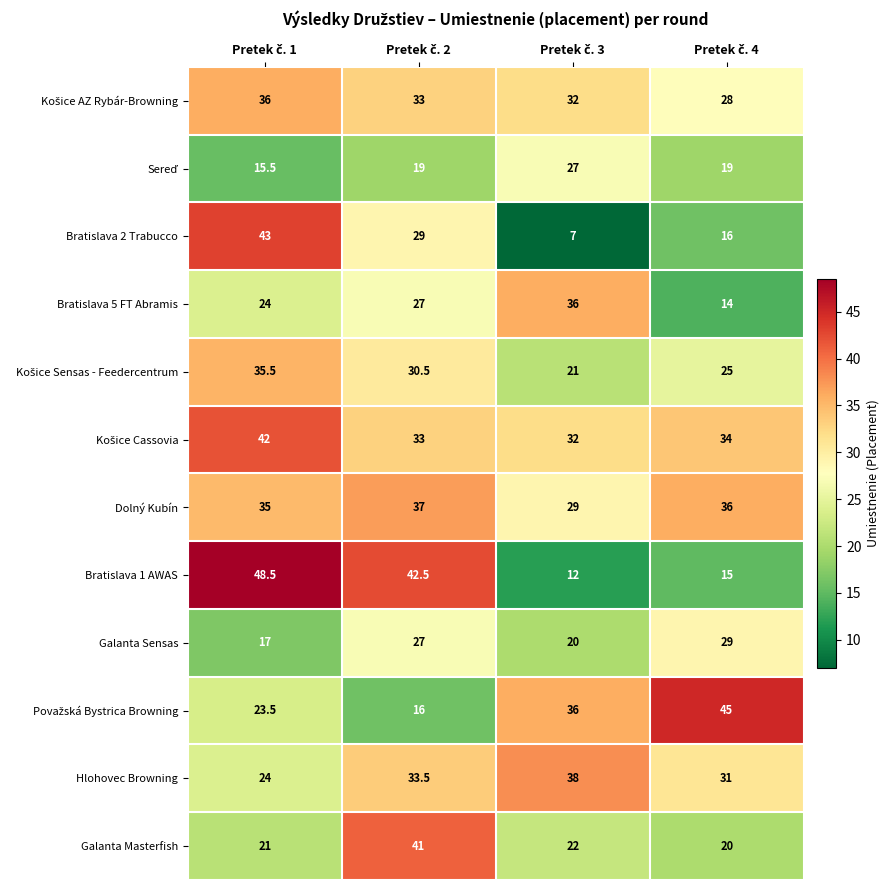

At how many categories does at least one series exceed 7?

4